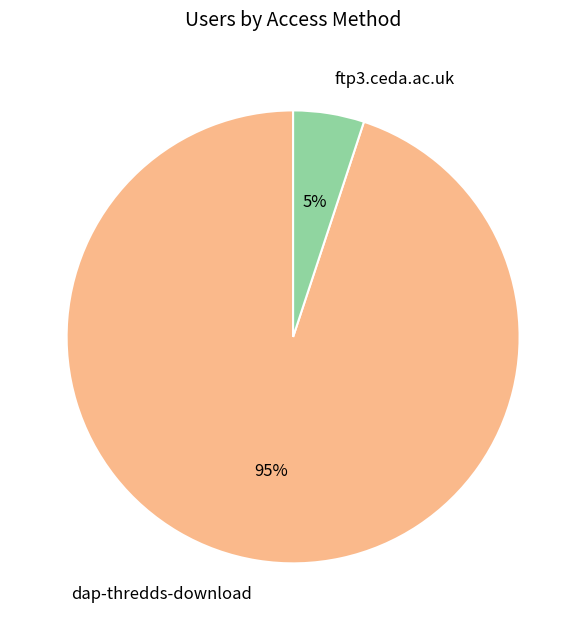

To the nearest percent, what is the difference between the largest and smallest slice percentages?

90%